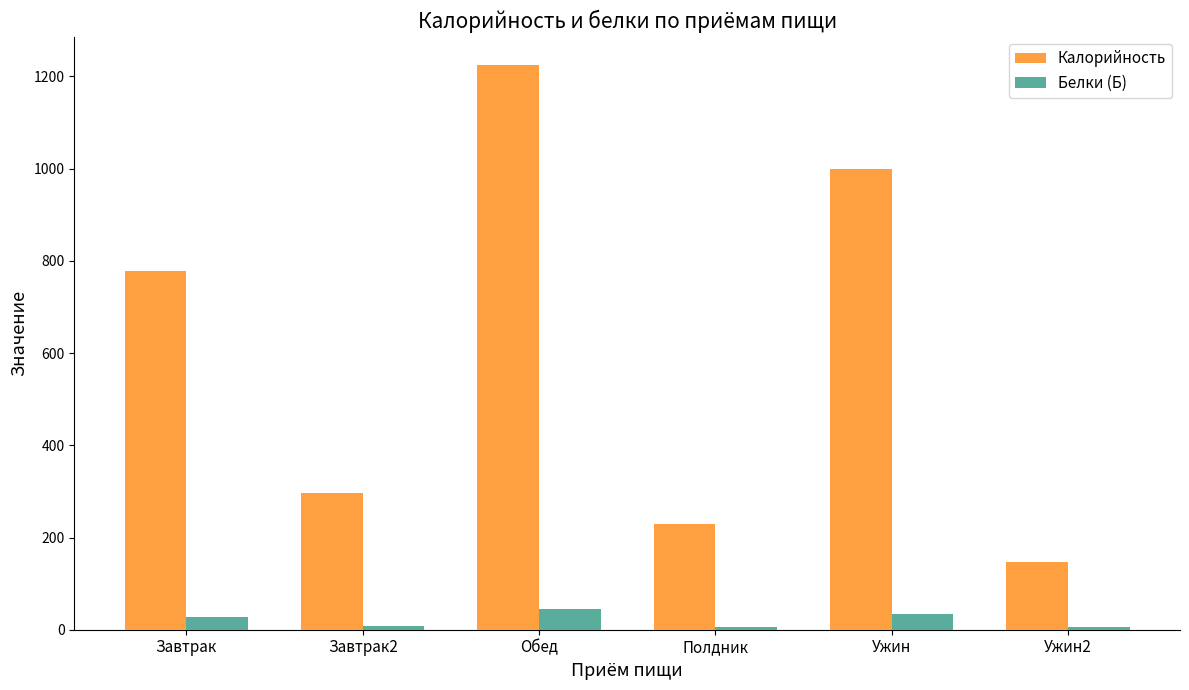

How many values in the Белки (Б) series exceed 27?

3